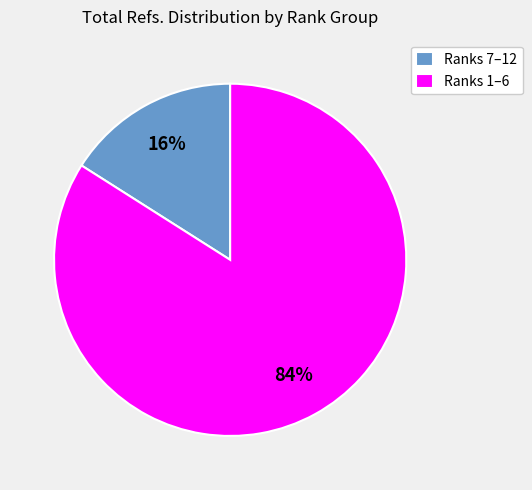

Which has a higher value, Ranks 1–6 or Ranks 7–12?

Ranks 1–6